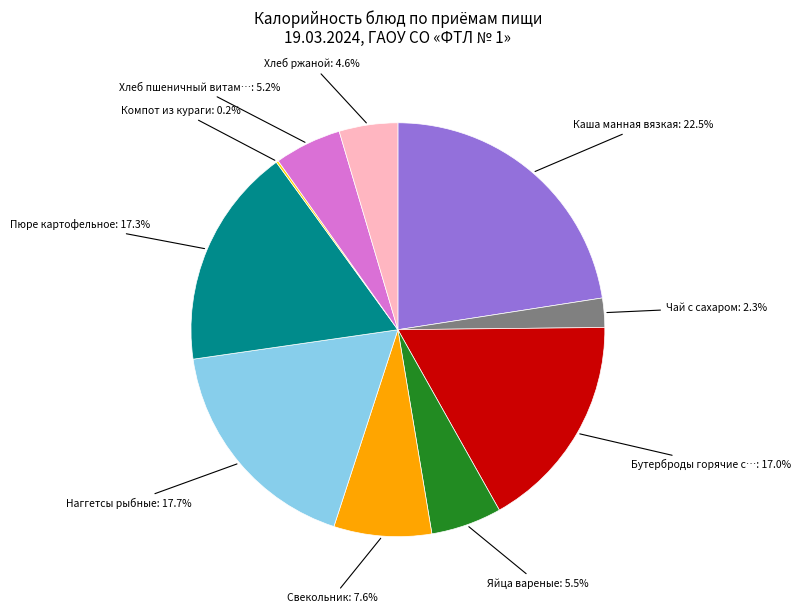

Does any single category account for the majority?

No